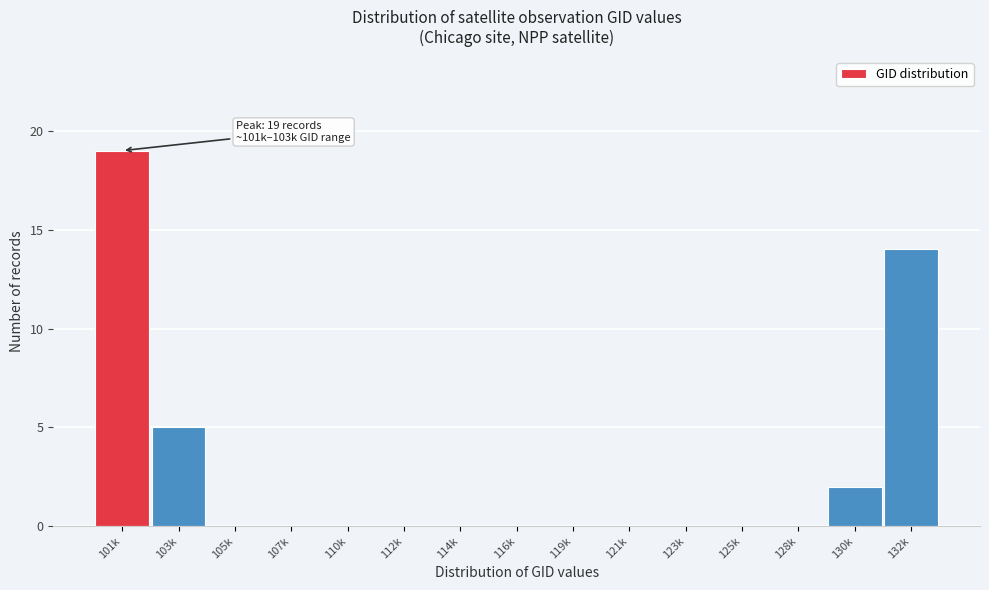

Reading right to left, extract all data points from this chart.

132k=14	130k=2	128k=0	125k=0	123k=0	121k=0	119k=0	116k=0	114k=0	112k=0	110k=0	107k=0	105k=0	103k=5	101k=19